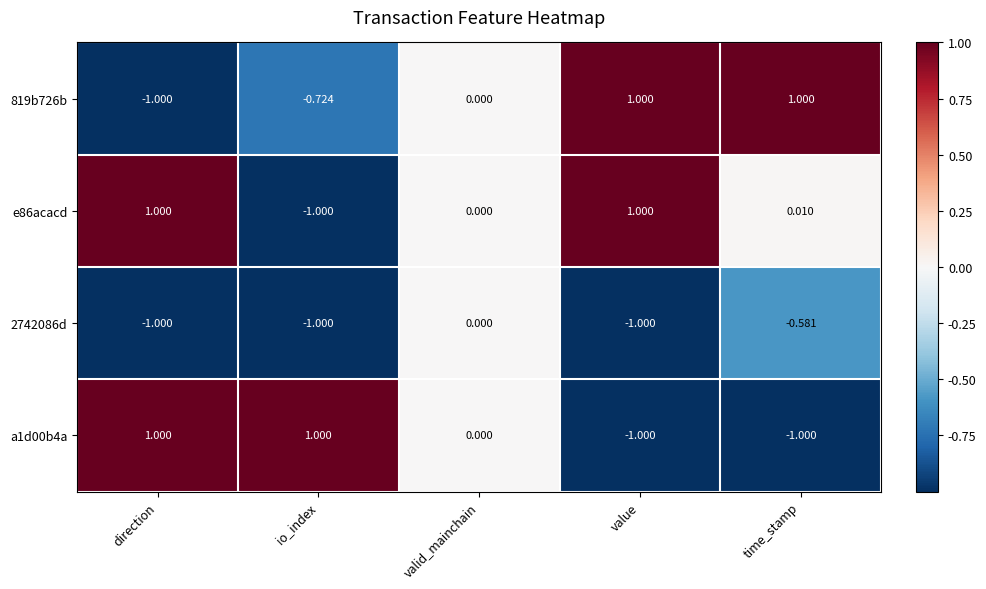

Which series has the largest total across all categories?

e86acacd